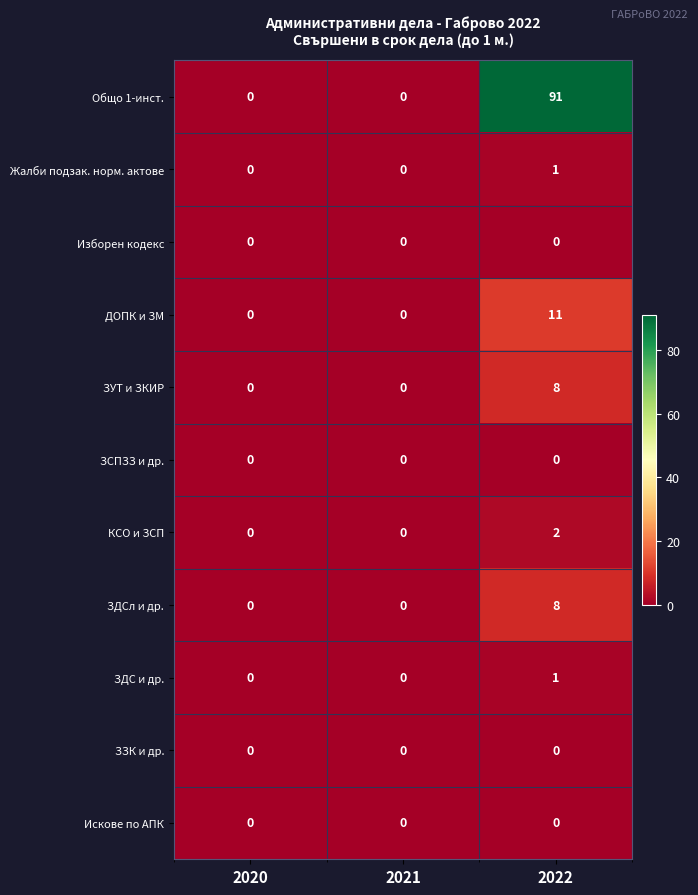

What is the difference between the highest and lowest values at 2022?

91